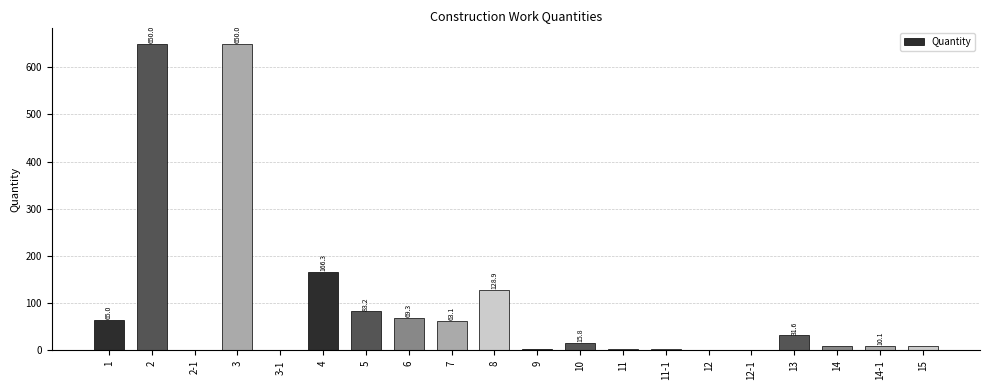

What is the greatest value displayed?

650.0